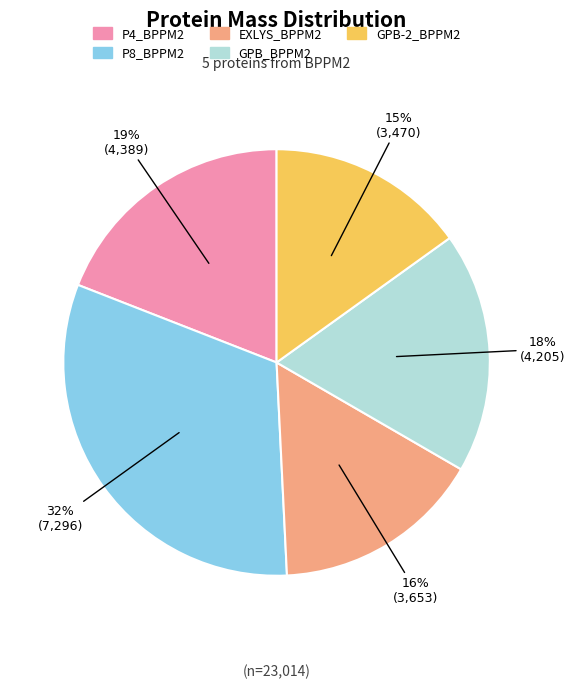

Which category has the biggest portion of the pie?

P8_BPPM2